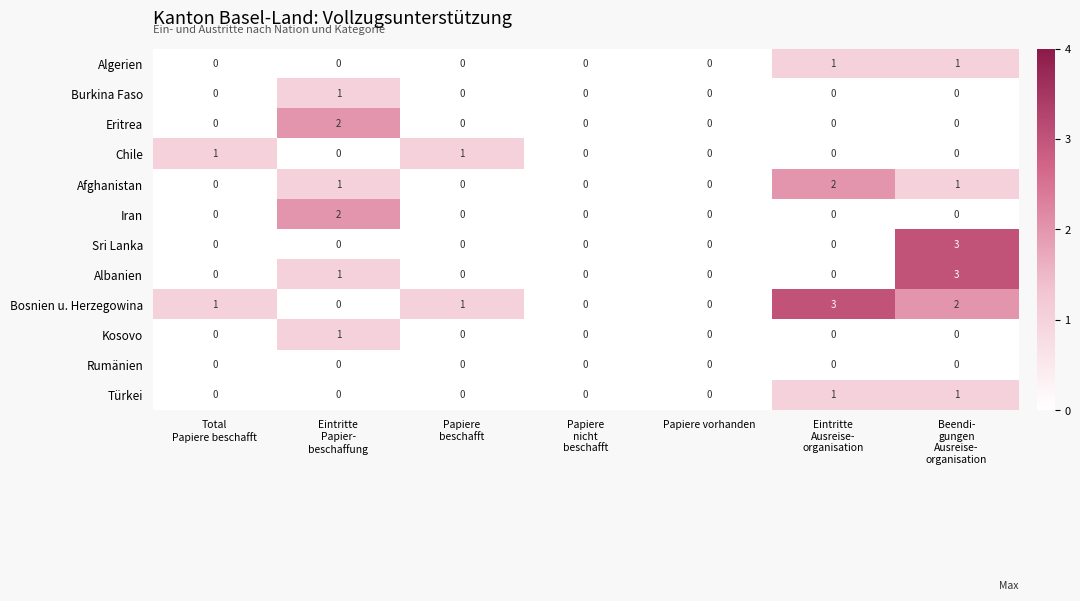

How many distinct data groups are displayed?

12